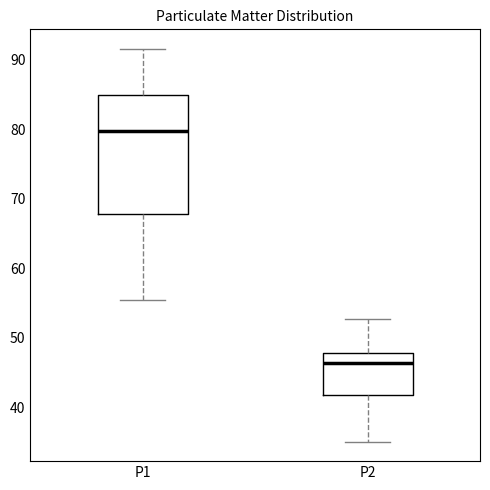

Where does the upper whisker of the box for P1 end on the y-axis? The values are not printed on the chart, so give them approximately, as read against the axis.

92